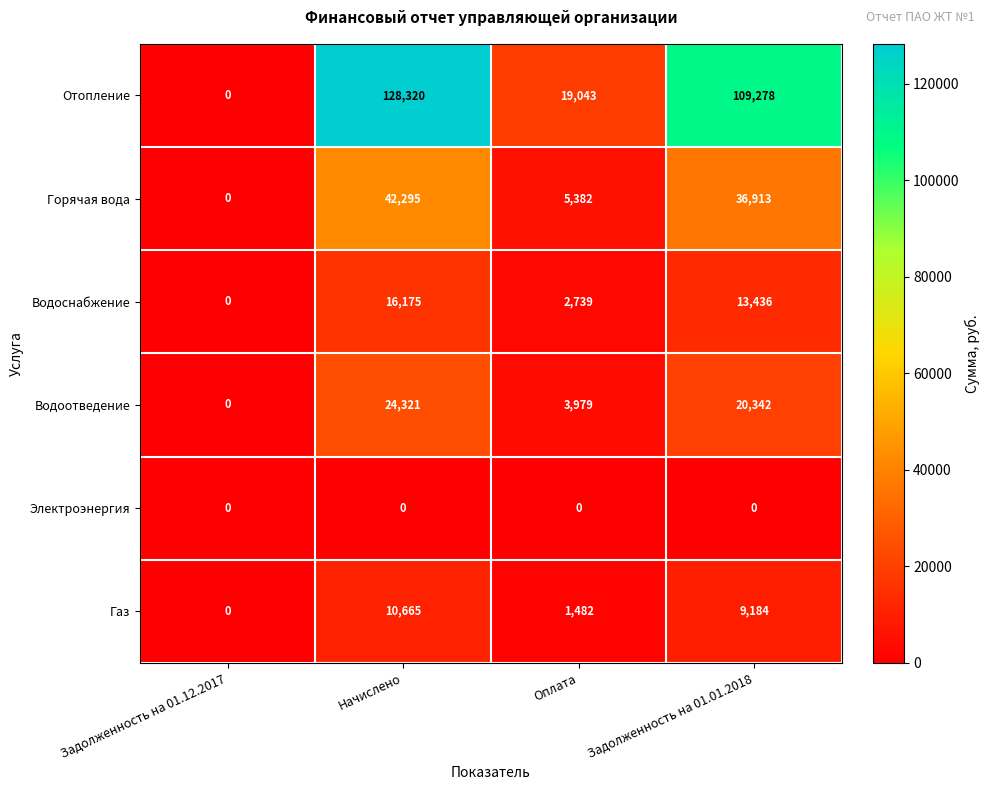

The Водоотведение series shows 13445 at Задолженность на 01.01.2018. True or false?

False